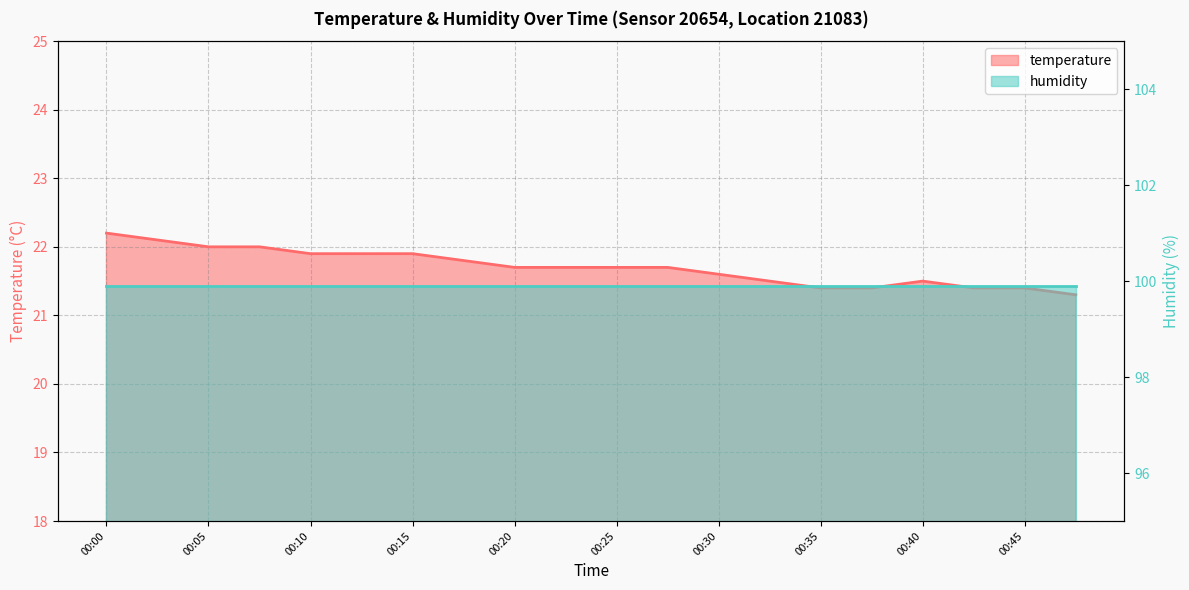

Approximately how many times larger is the value at 00:42 compared to 00:30?

1.0